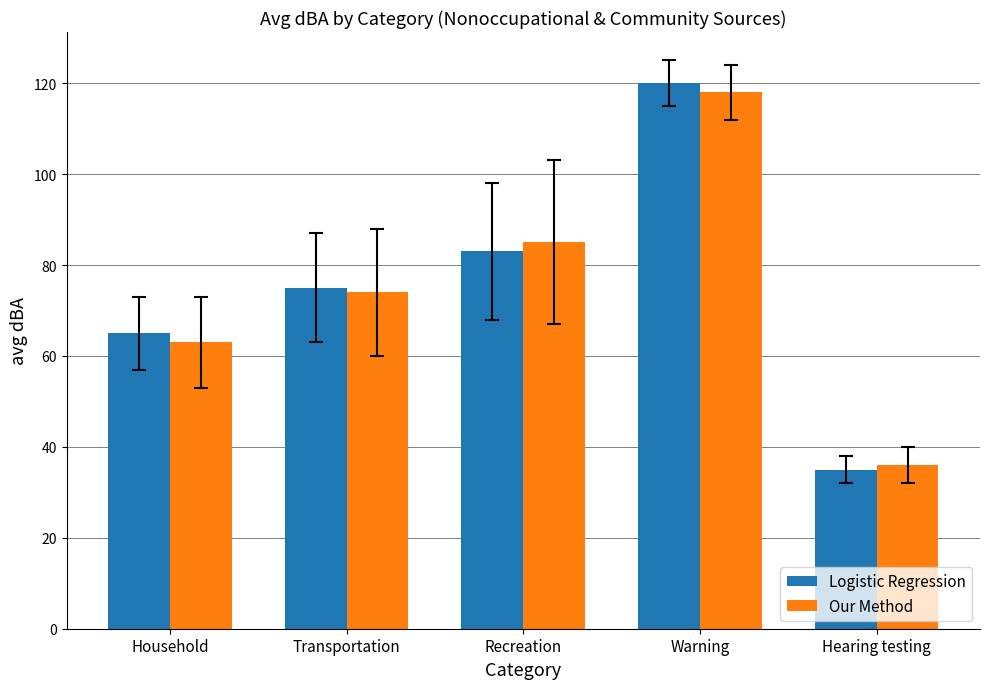

The value of Logistic Regression at Warning is 164. True or false?

False